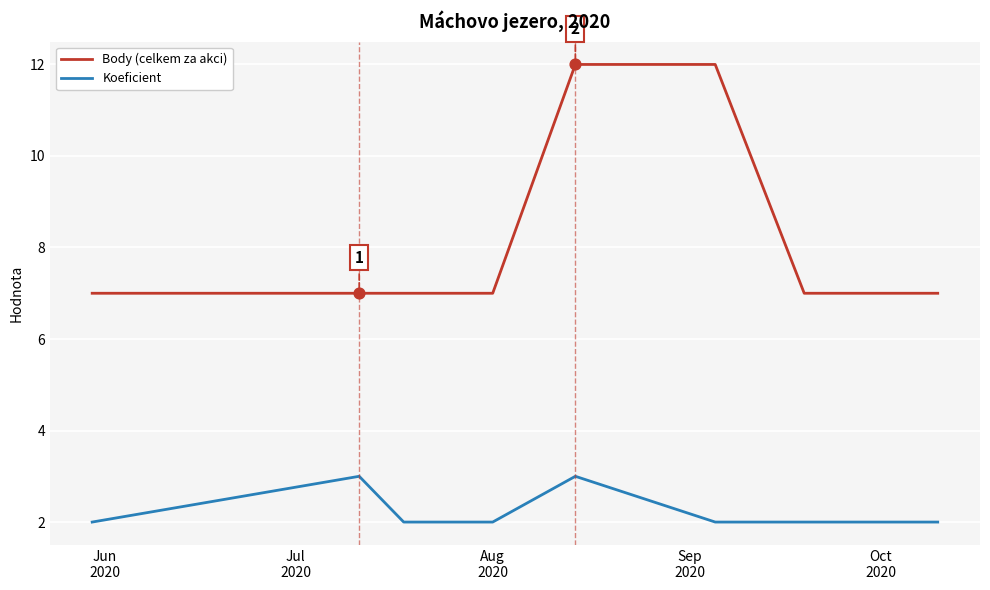

Which series has the largest range (max minus min)?

Body (celkem za akci)